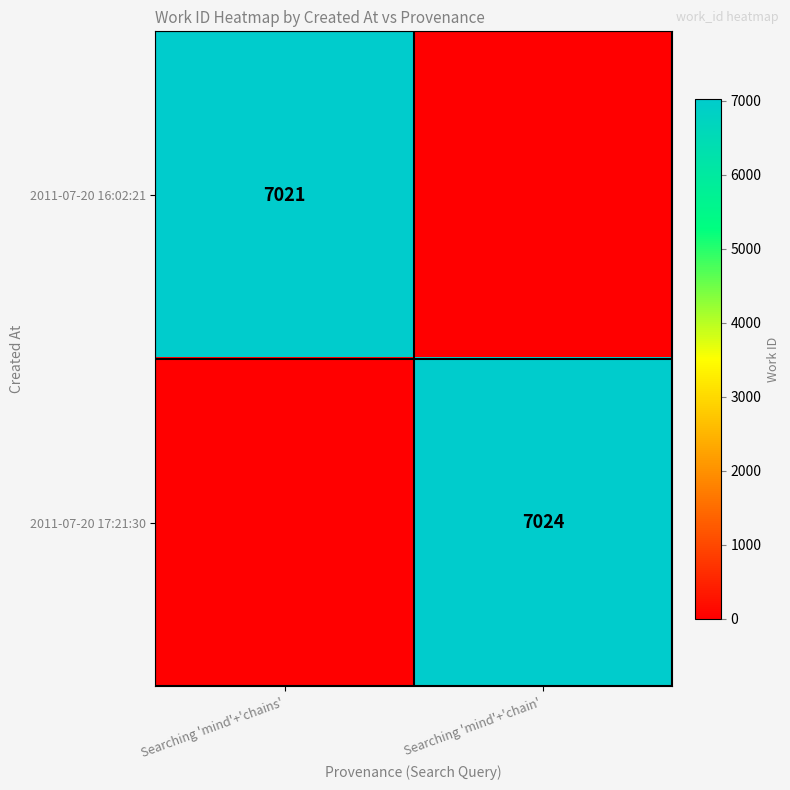

What is the total value across all series at Searching 'mind'+'chains'?

7021